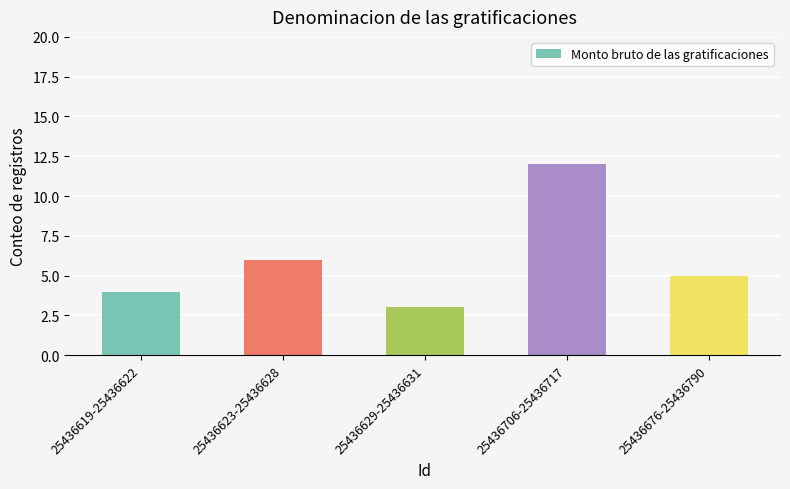

What is the value of the 5th bar from the left?

5